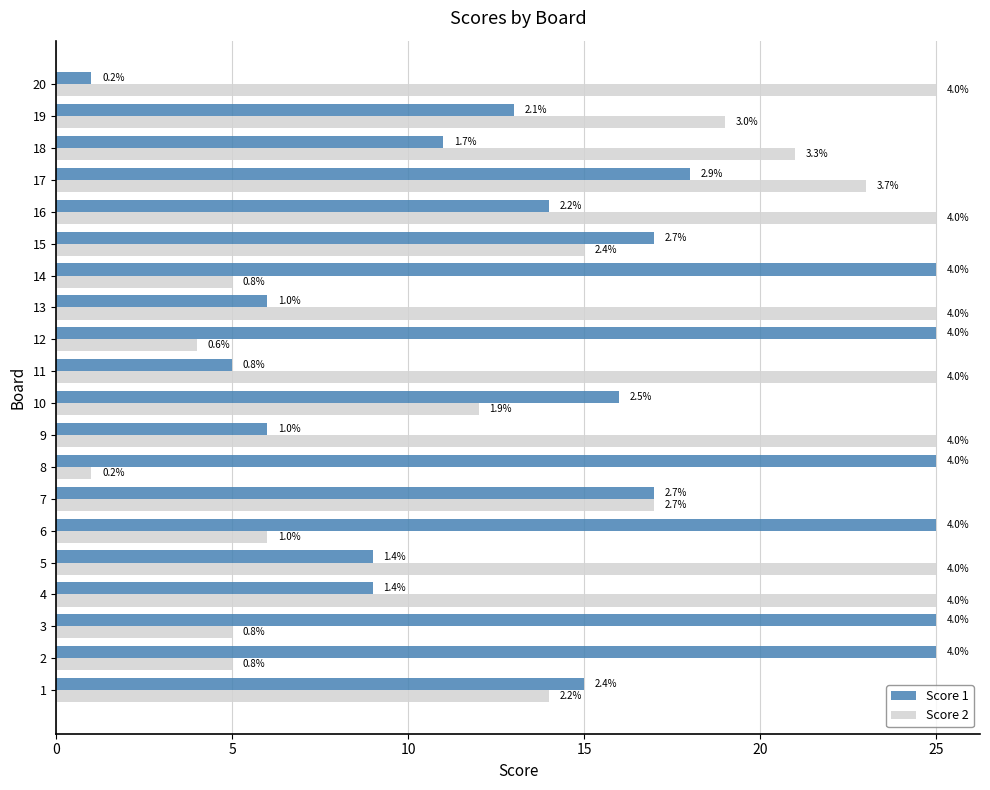

The Score 1 series shows 29 at 16. True or false?

False